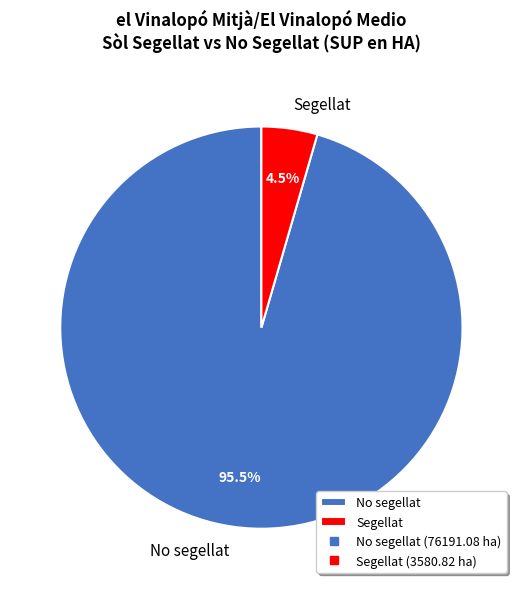

Combined, what portion of the pie is Segellat and No segellat?

100.0%